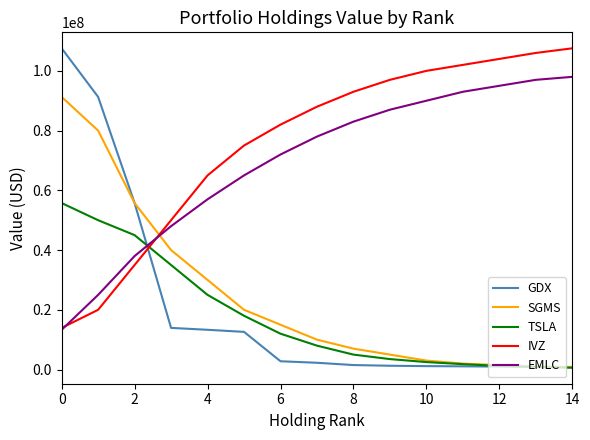

Which series ends up on top after the final intersection of IVZ and TSLA?

IVZ